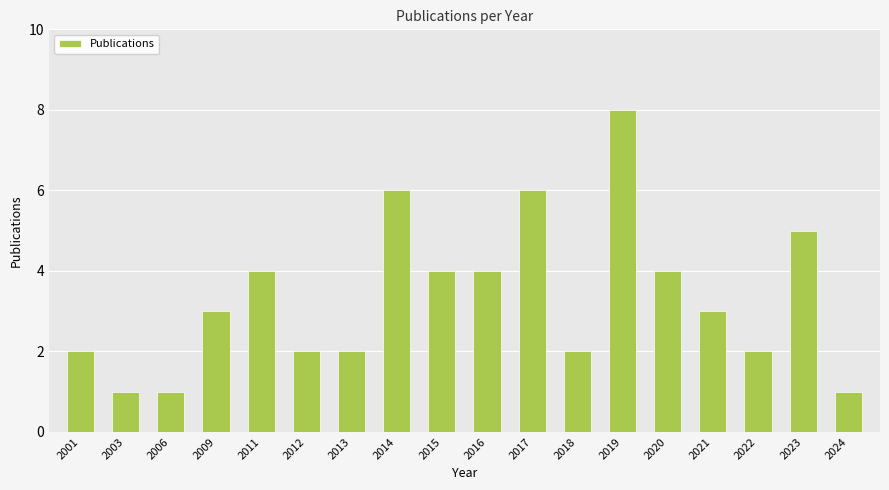

What is the maximum value shown in the chart?

8